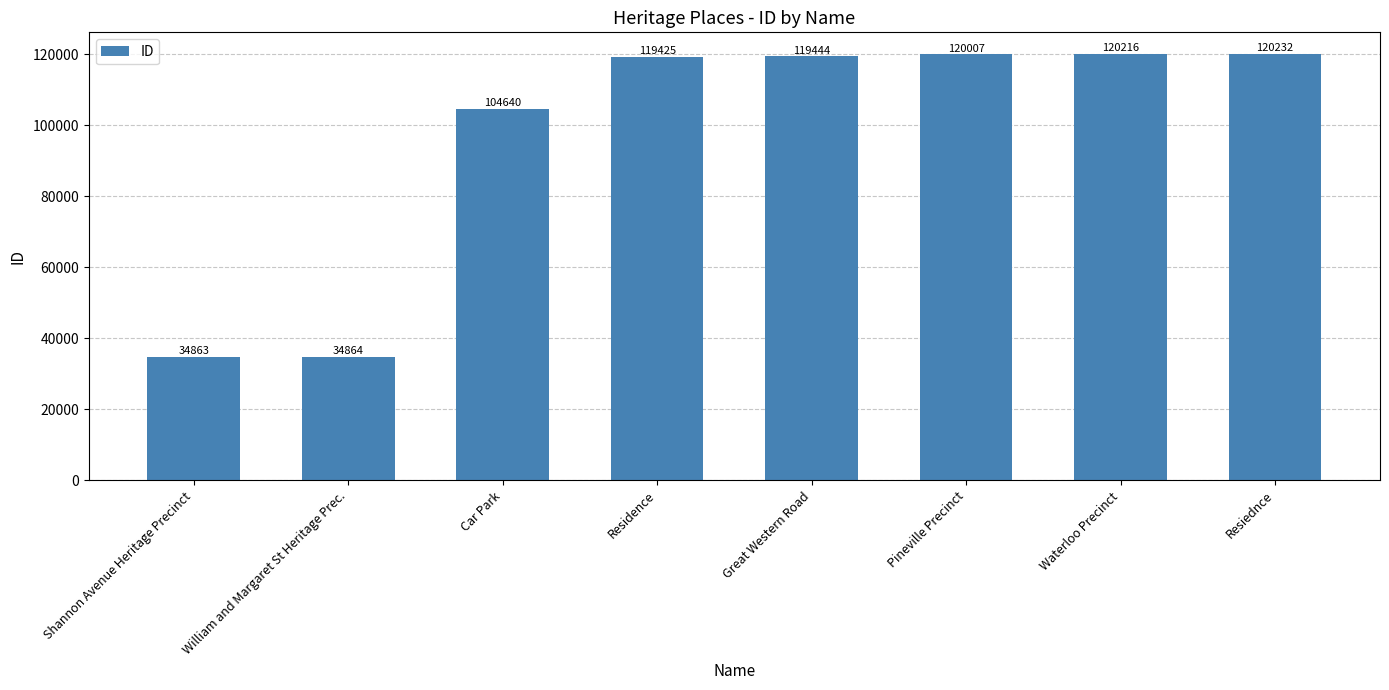

True or false: the data shows 212190 at Residence.

False